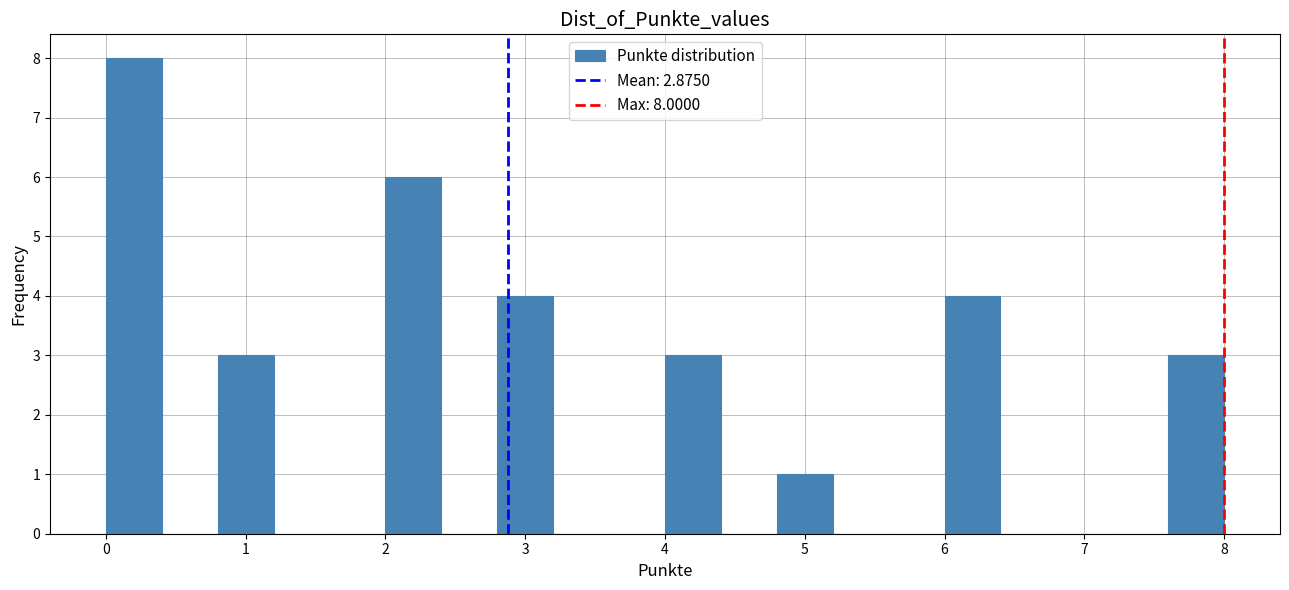

Which range on the x-axis has the tallest bar?

0.0 to 0.4